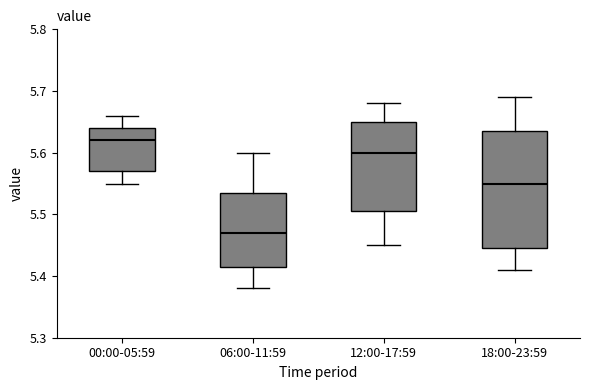

Reading left to right, read every box against the y-axis: the position of its median line, the range the box covers, and the ends of its whiskers. The values are not printed on the chart, so give them approximately, as read against the axis.

00:00-05:59: median 5.62, box 5.57 to 5.64, whiskers 5.55 to 5.66
06:00-11:59: median 5.47, box 5.42 to 5.54, whiskers 5.38 to 5.60
12:00-17:59: median 5.60, box 5.51 to 5.65, whiskers 5.45 to 5.68
18:00-23:59: median 5.55, box 5.45 to 5.64, whiskers 5.41 to 5.69